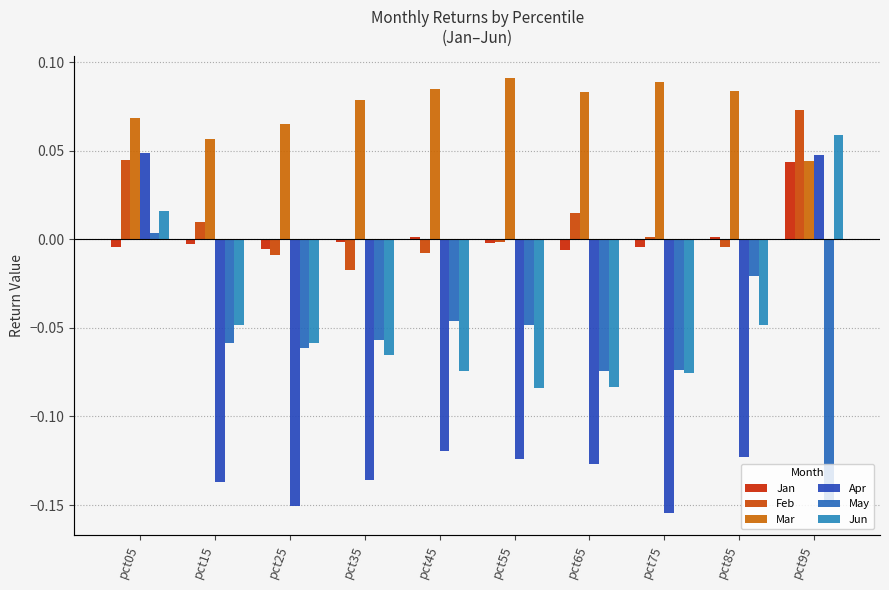

How many data points in Apr are less than 0?

8